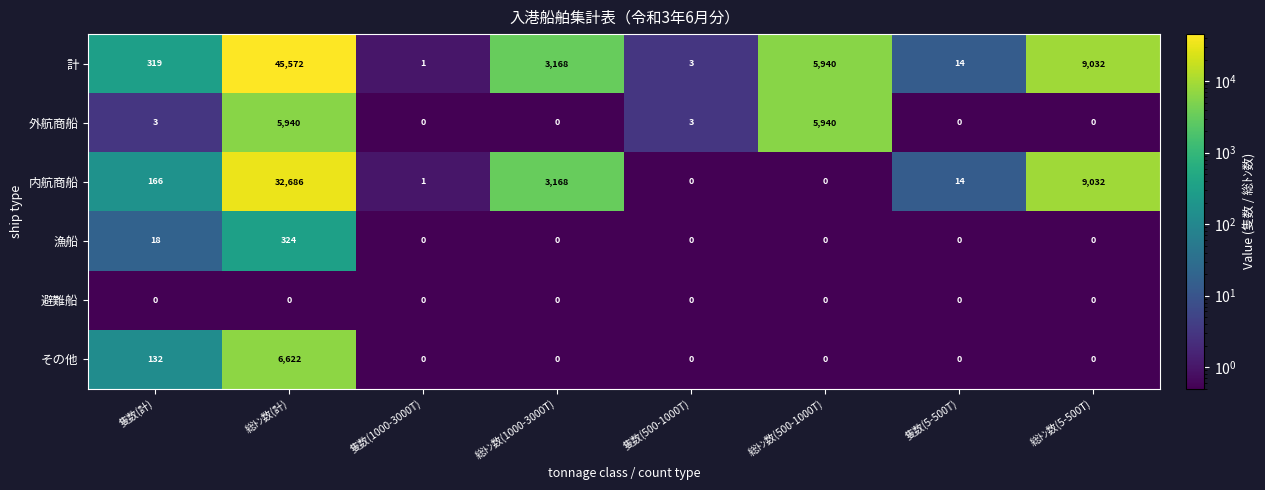

What is the sum of all その他 values?

6754